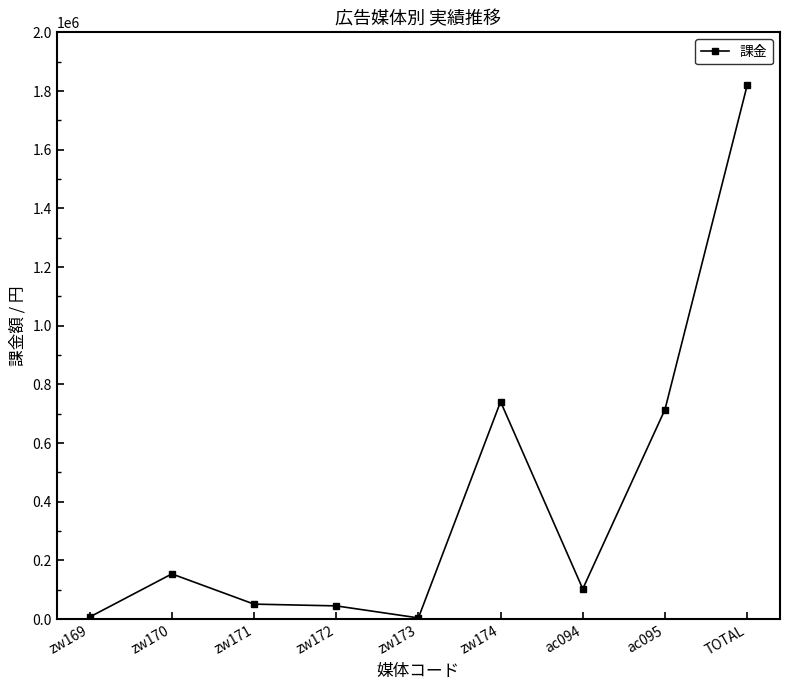

What is the label of the 3rd point from the left?

zw171